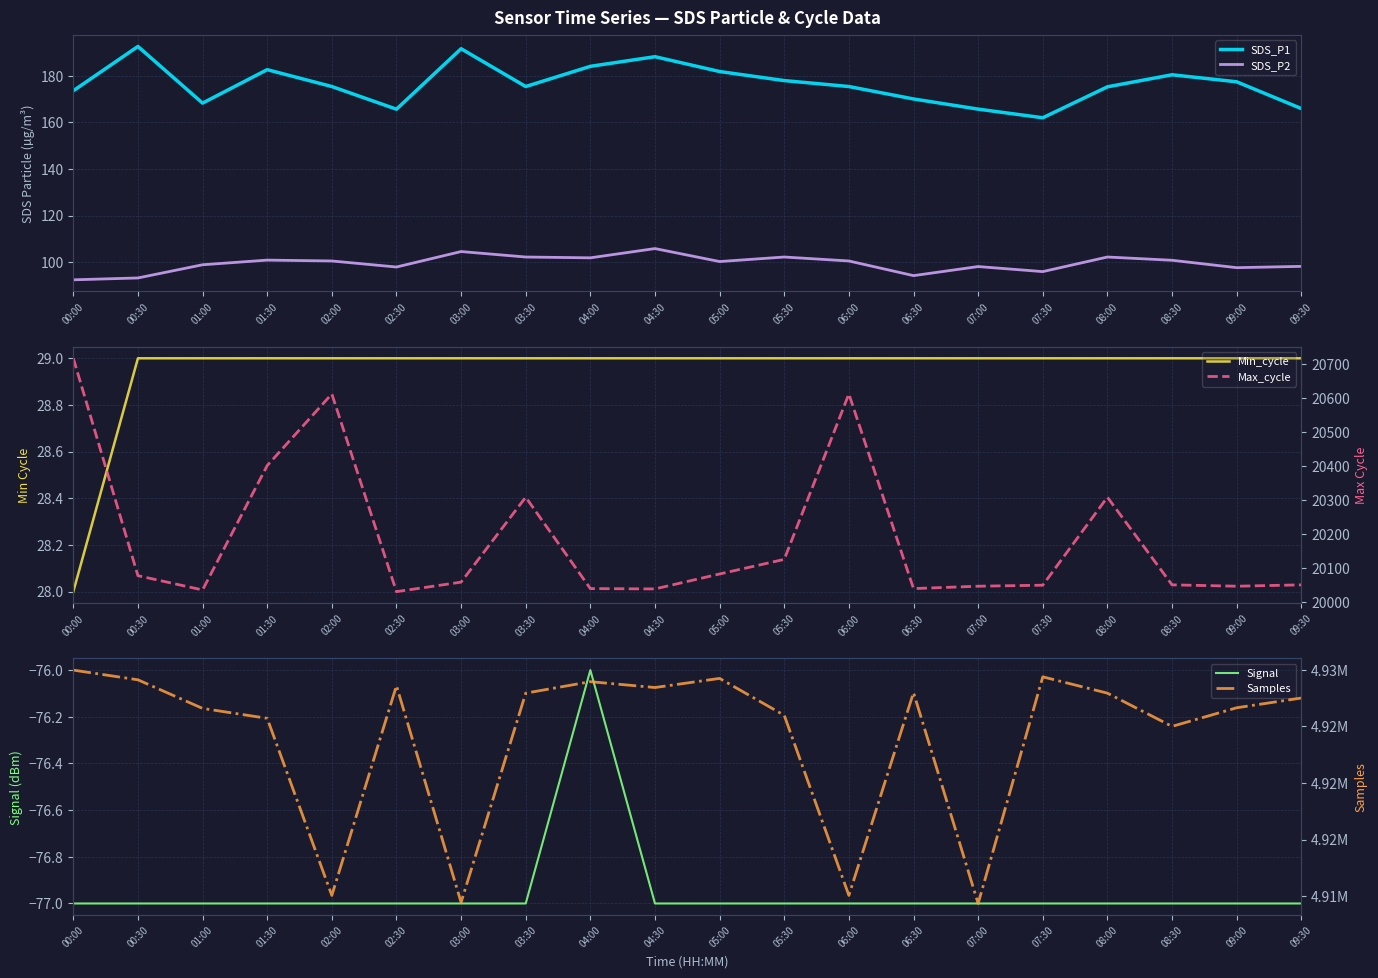

The Samples series shows 4925719.0 at 01:30. True or false?

True